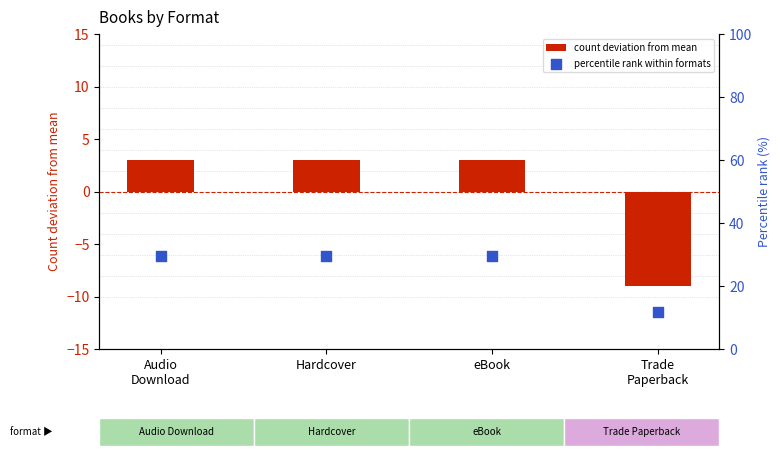

At how many categories does at least one series exceed 11?

4